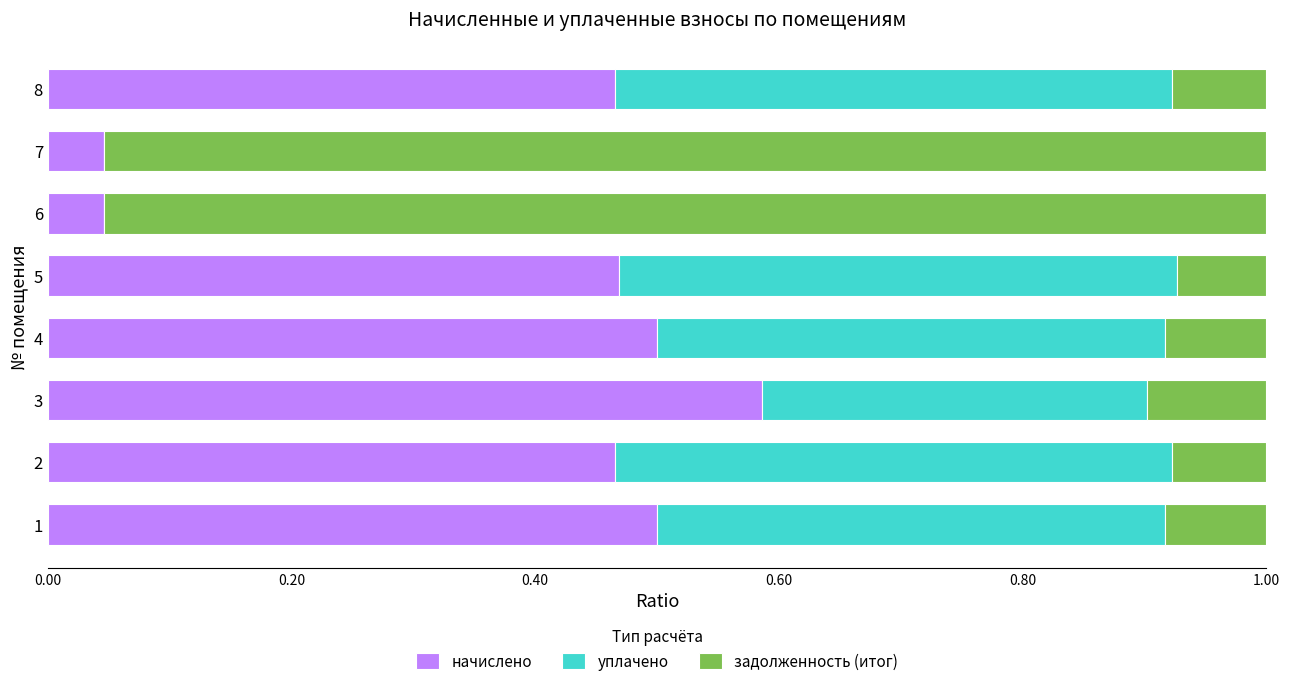

The value of начислено at 3 is 1.0. True or false?

False